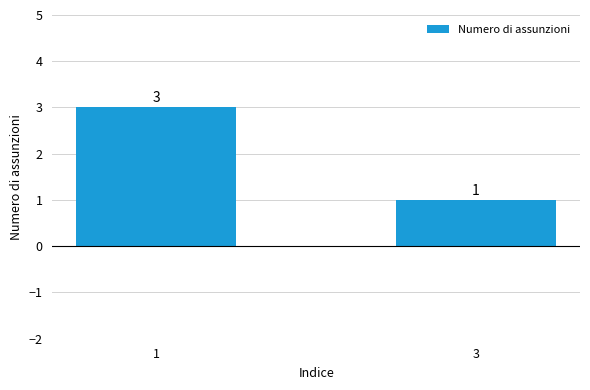

What is the difference between the maximum and minimum values?

2